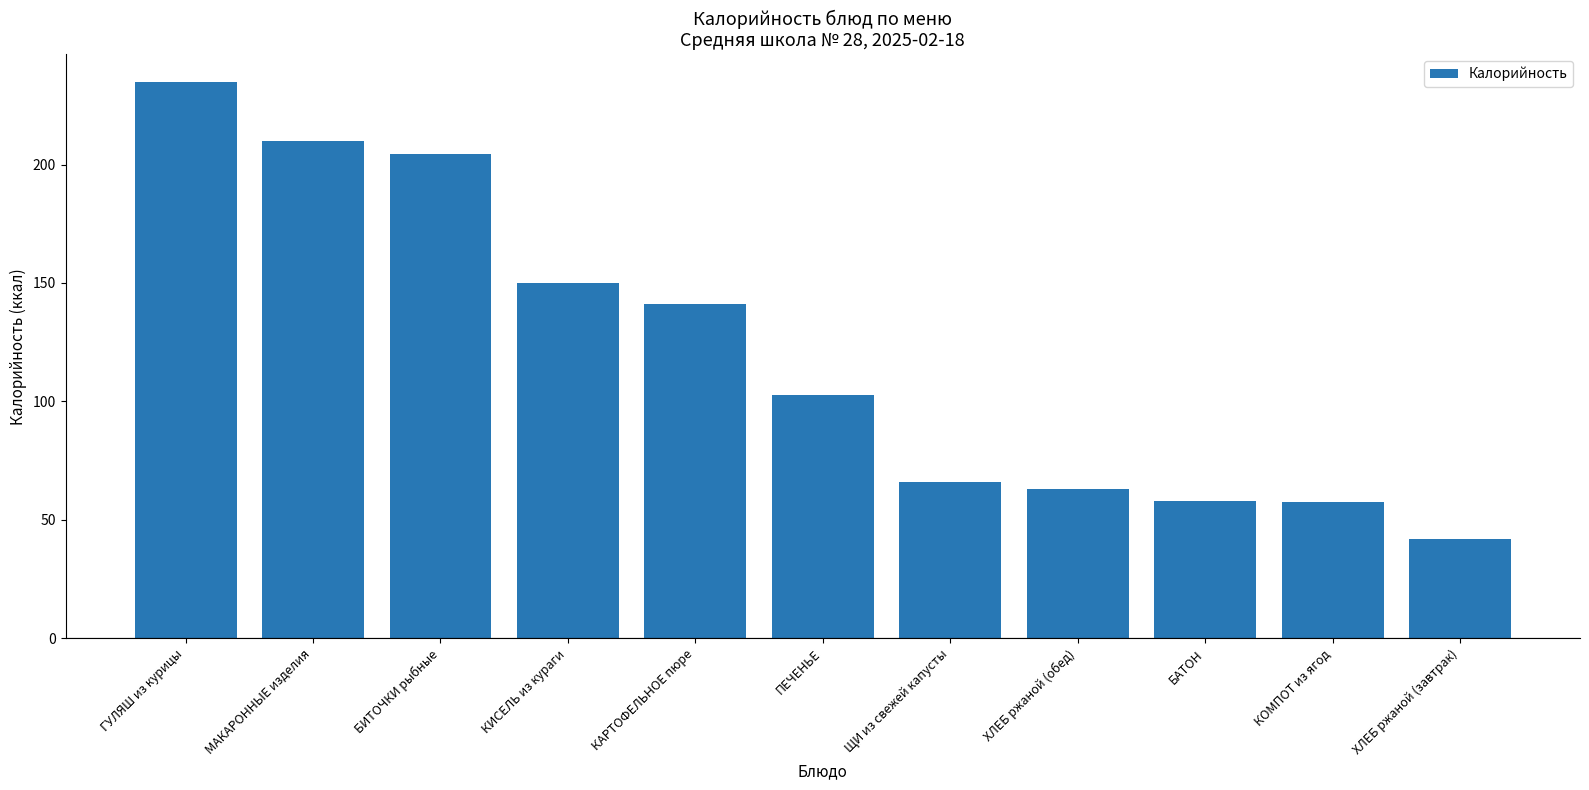

What position from the left is БАТОН?

9